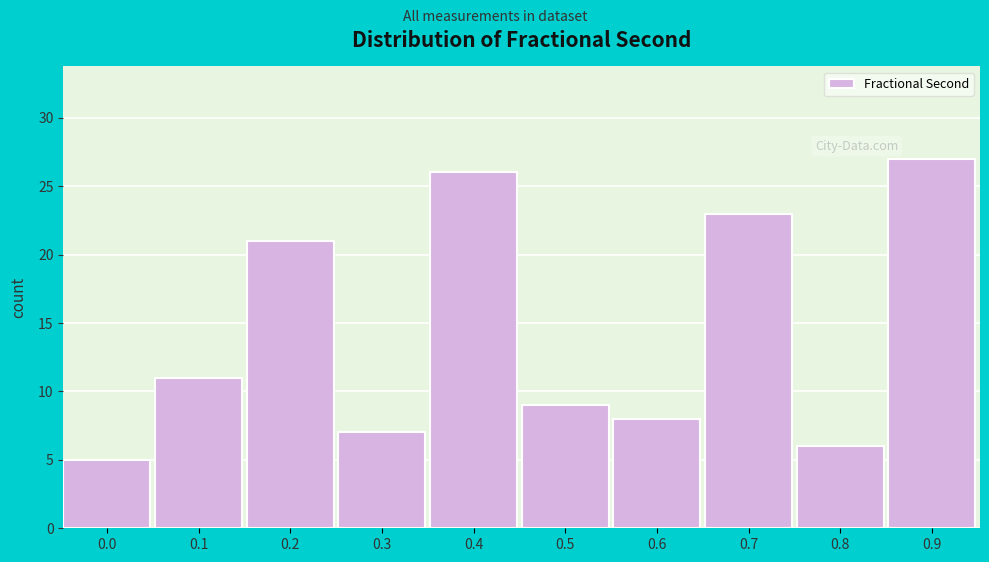

Reading right to left, transcribe all the data shown in this chart.

27	6	23	8	9	26	7	21	11	5